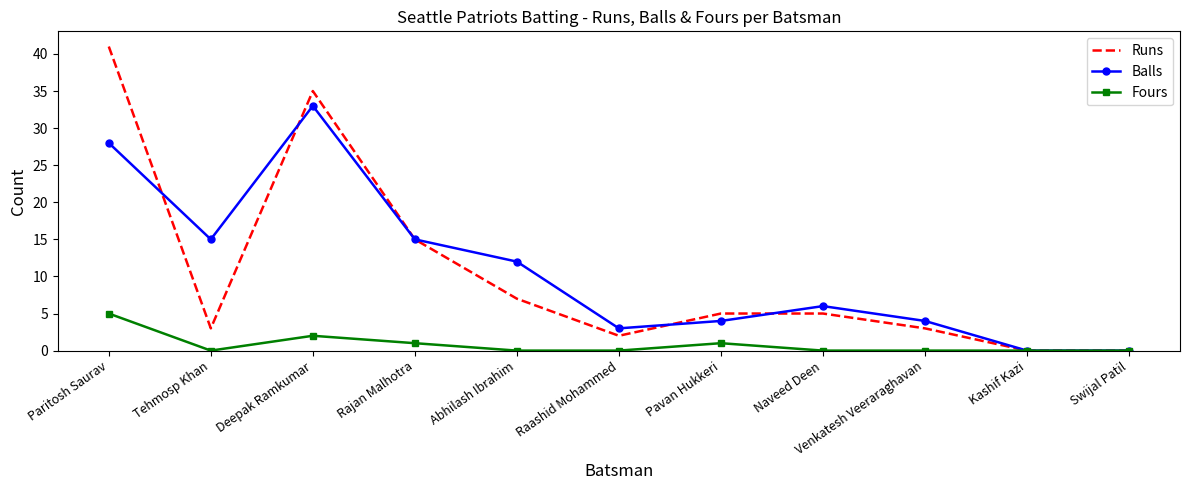

Is it true that Balls equals -17 at Swijal Patil?

False